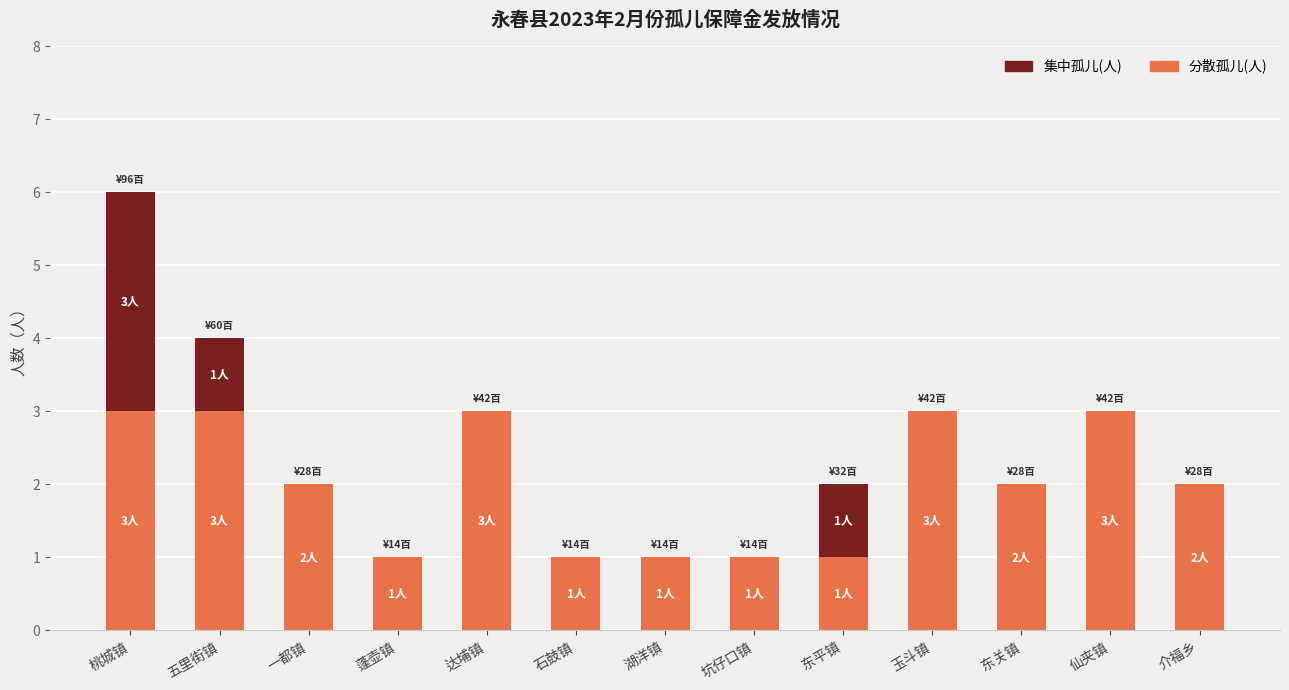

The 分散孤儿(人) series shows 2 at 一都镇. True or false?

True